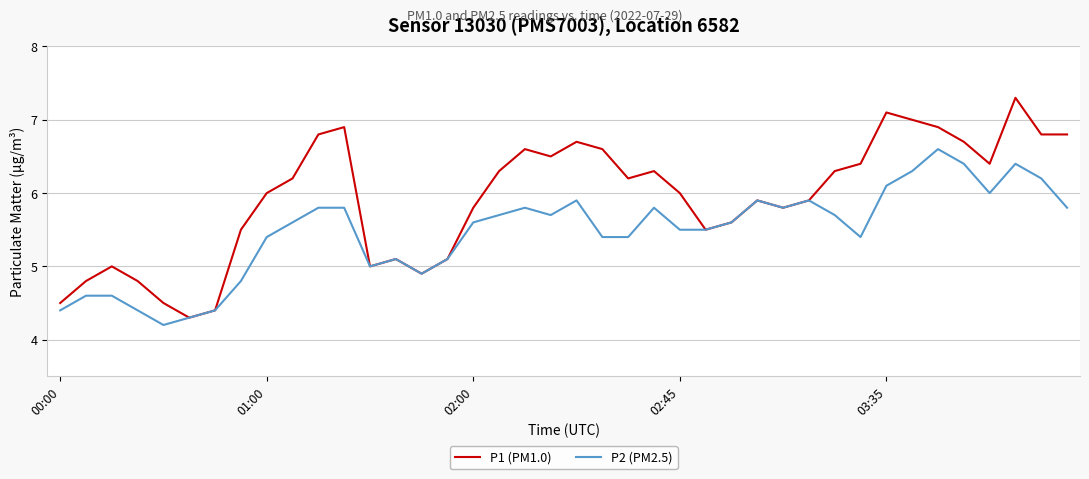

Rank the series by their average value, from highest to lowest.

P1 (PM1.0), P2 (PM2.5)